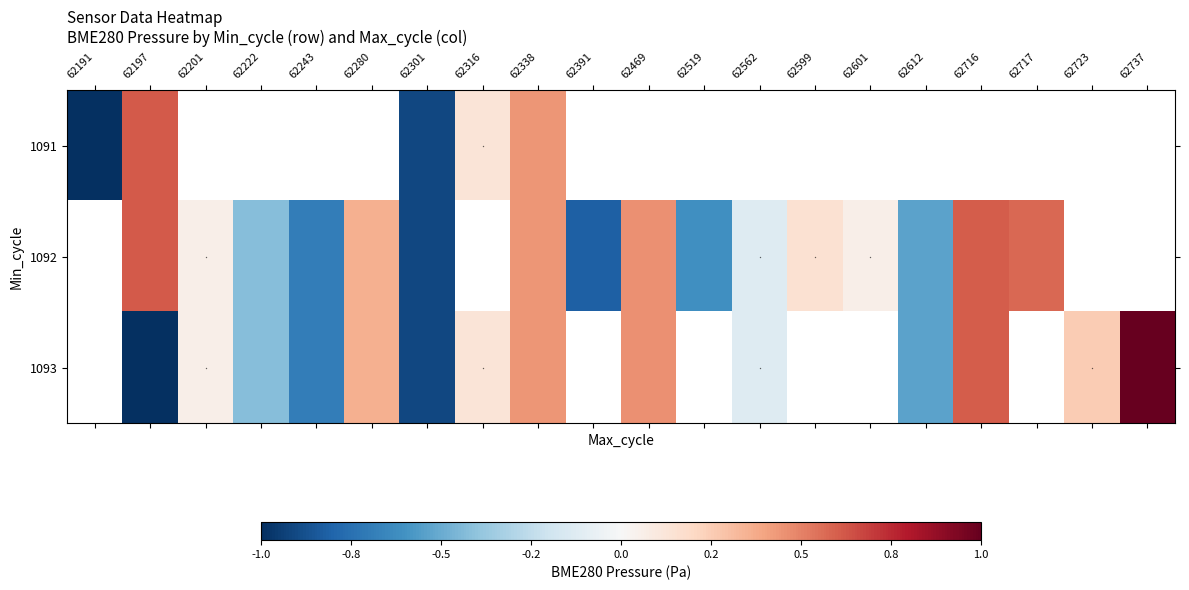

At 62469, list the series in order from smallest to largest.

1091, 1092, 1093